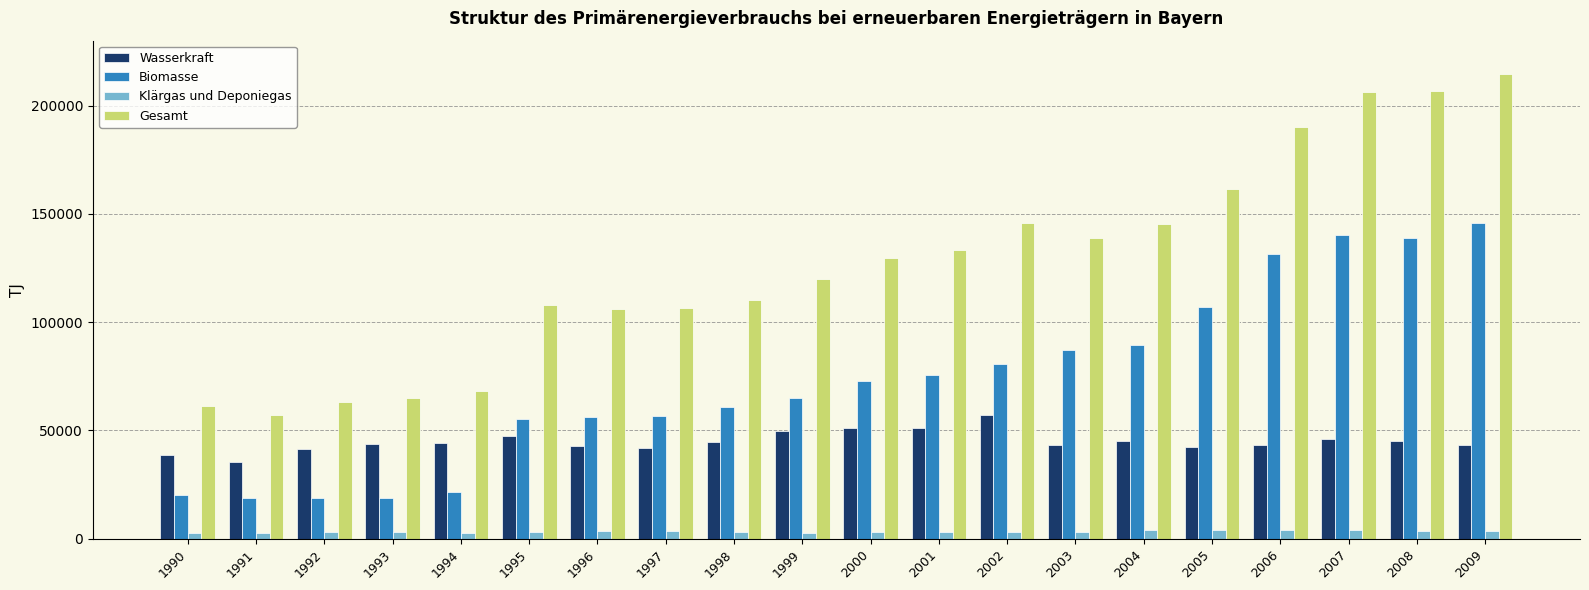

What is the value of the Klärgas und Deponiegas bar at the 2nd from the left?

2793.0